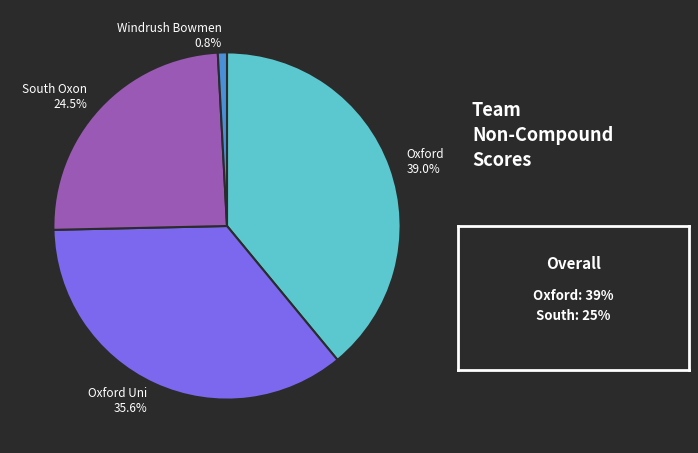

To the nearest percent, what is the average slice percentage?

25%